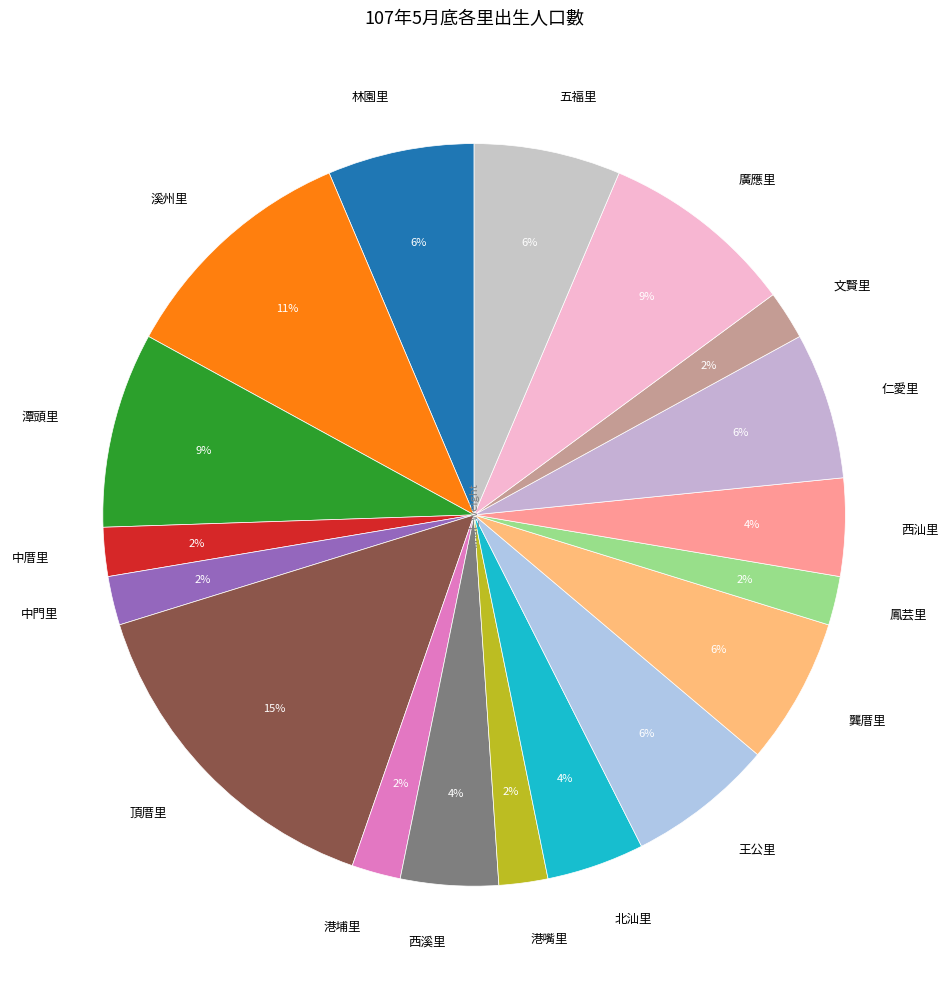

Combined, do 西汕里 and 潭頭里 account for over 50%?

No